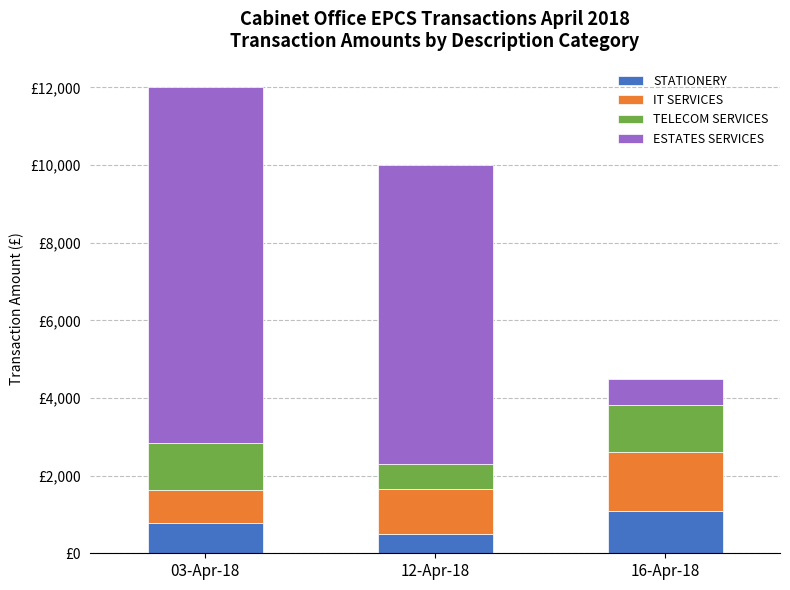

What are all the series names shown in the legend?

STATIONERY, IT SERVICES, TELECOM SERVICES, ESTATES SERVICES